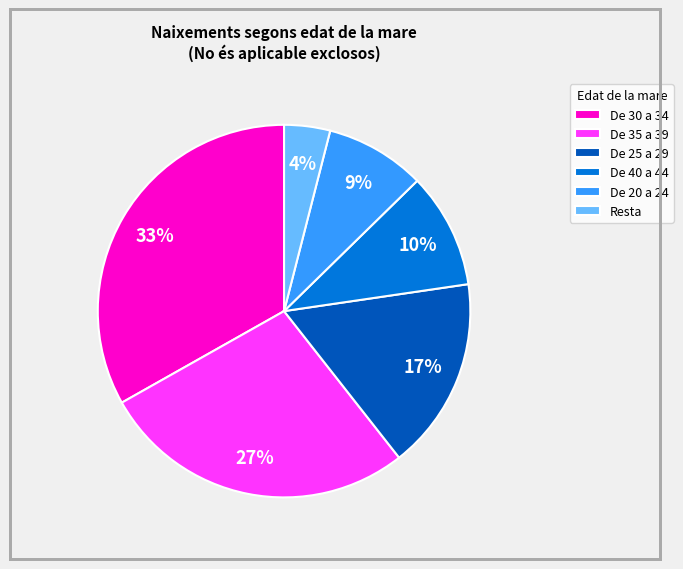

Which slice is the smallest?

Resta